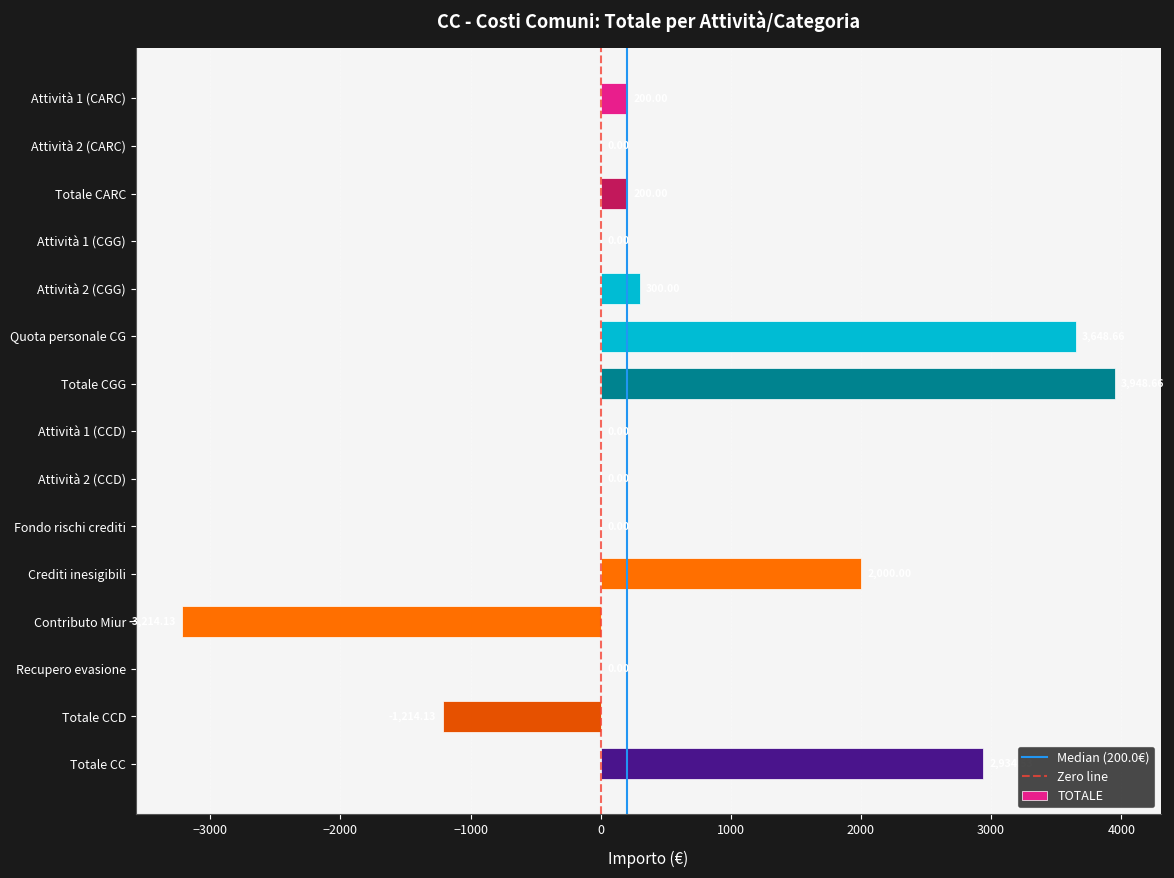

What is the change in value from Attività 1 (CARC) to Crediti inesigibili?

+1800.0